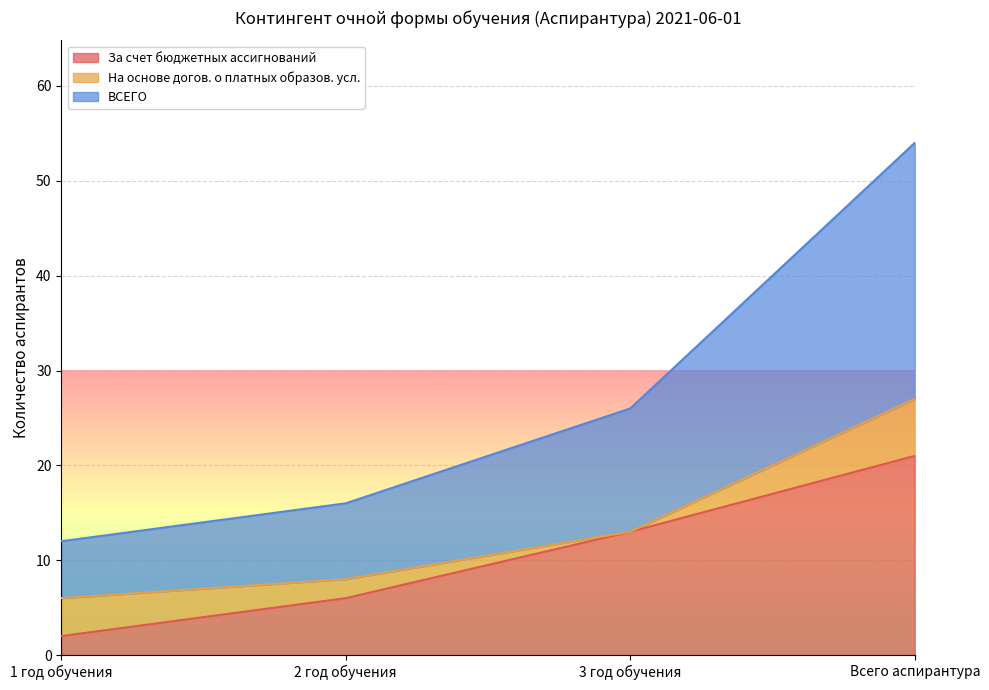

Read the За счет бюджетных ассигнований value at 2 год обучения.

6